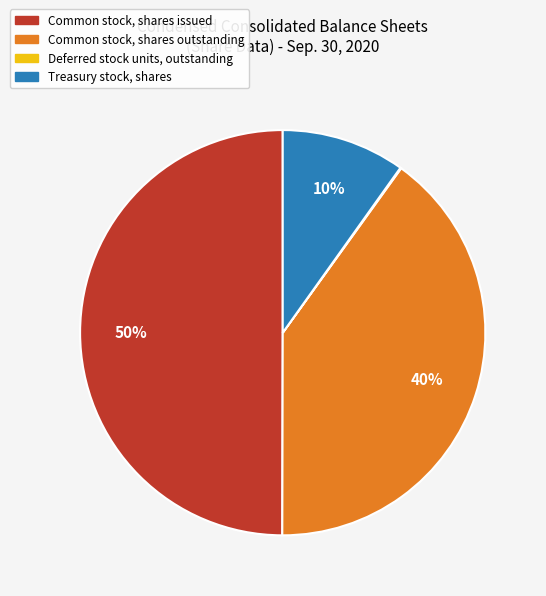

True or false: Common stock, shares issued accounts for 63% of the total.

False